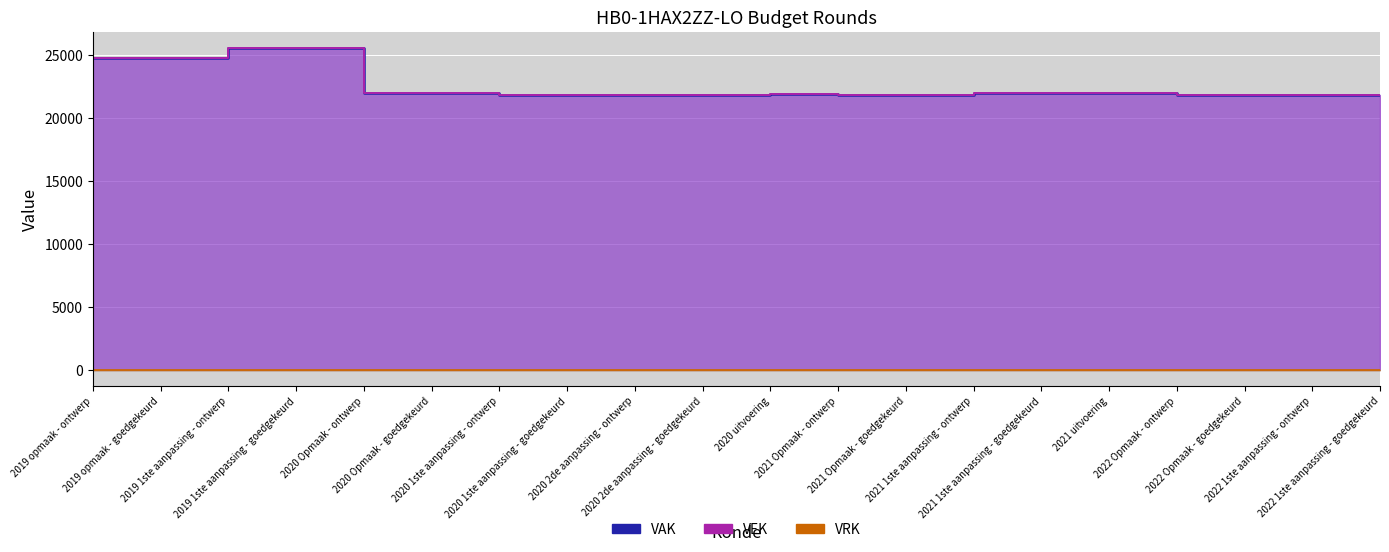

What position from the left is 2020 Opmaak - goedgekeurd?

6